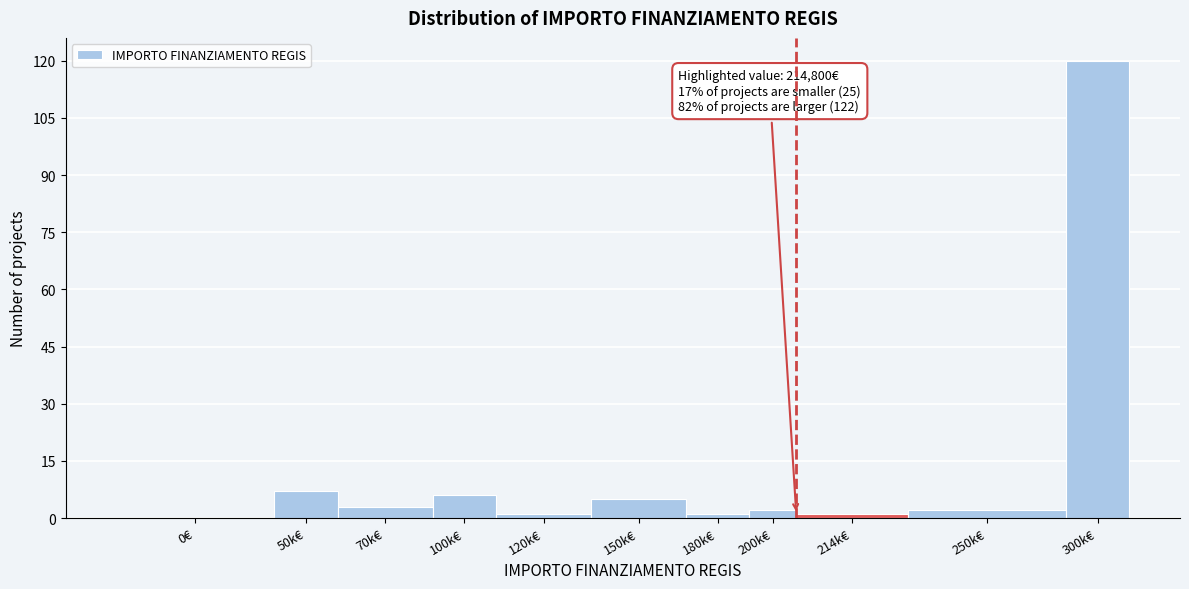

Reading right to left, extract all data points from this chart.

300k€=120	250k€=2	214k€=1	200k€=2	180k€=1	150k€=5	120k€=1	100k€=6	70k€=3	50k€=7	0€=0